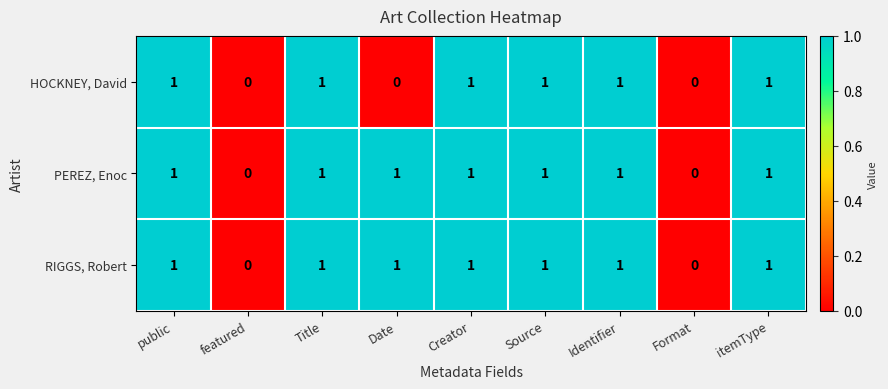

What is the sum of all RIGGS, Robert values?

7